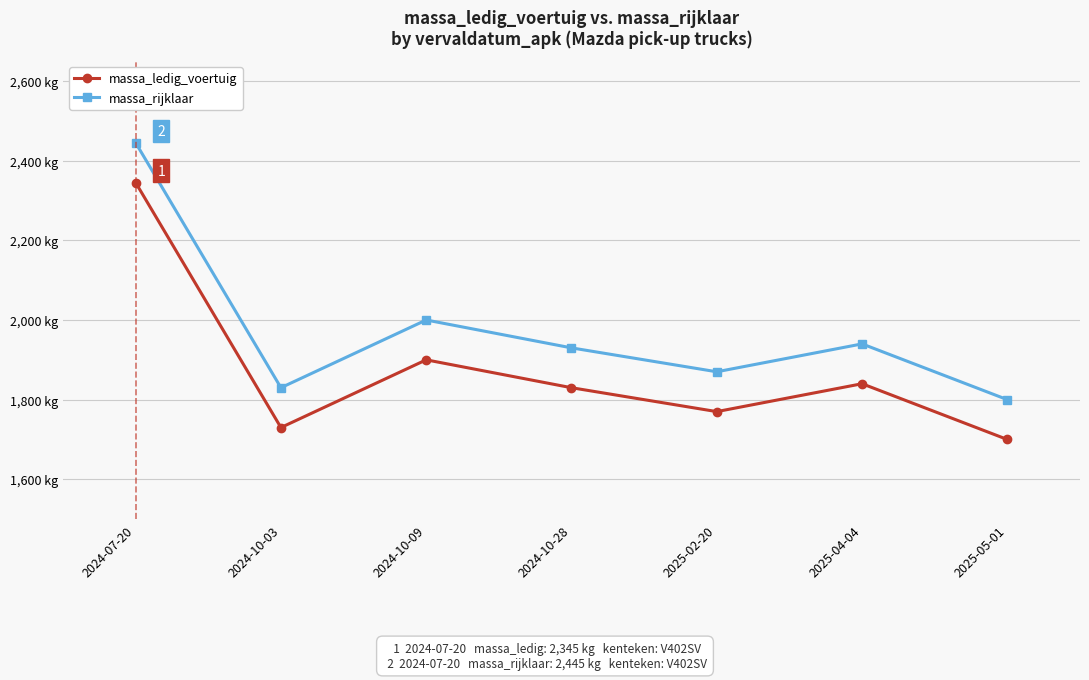

What is the sum of the massa_ledig_voertuig values at 2025-05-01 and 2024-10-09?

3600